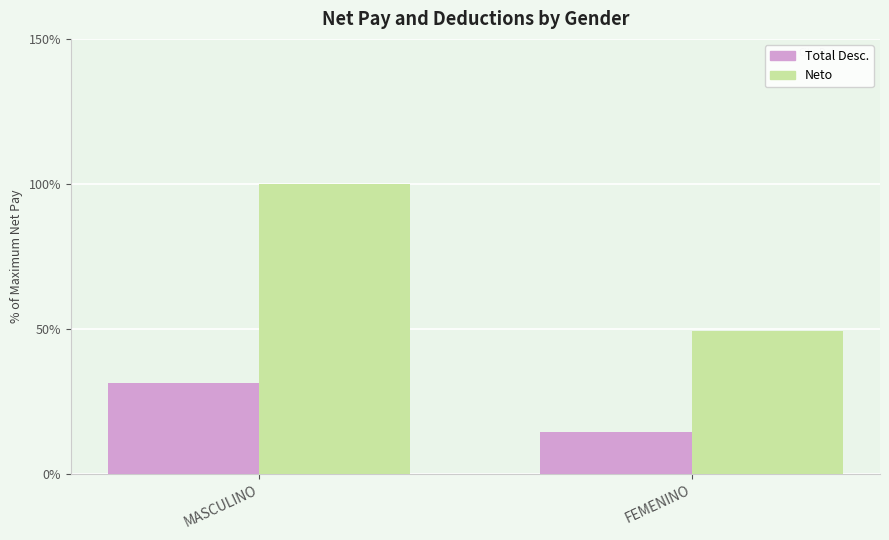

Is the value of Total Desc. at FEMENINO greater than the value of Neto at MASCULINO?

No